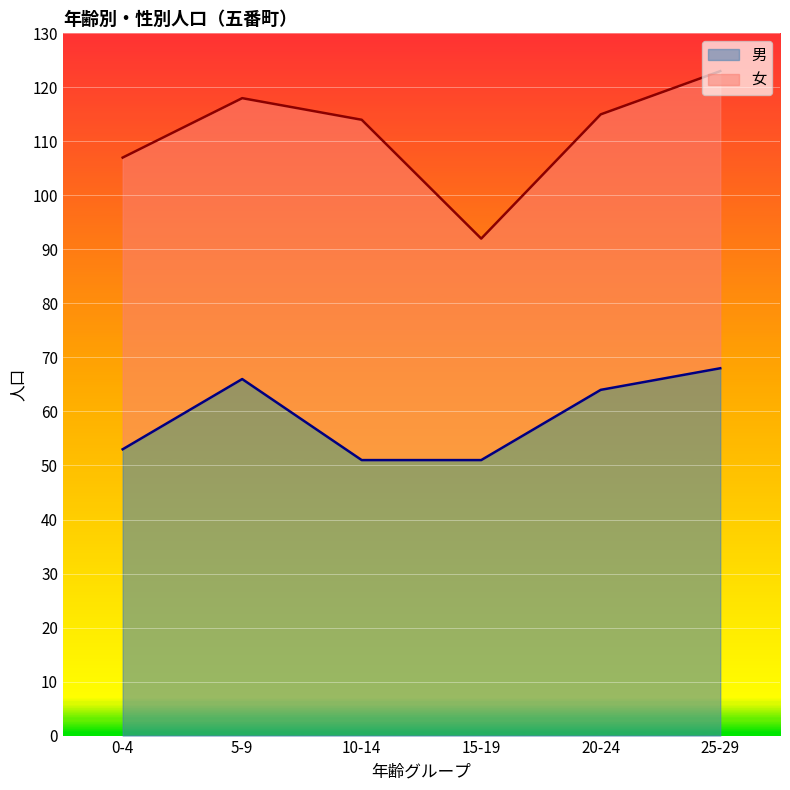

Is it true that the value at 15-19 is 51?

True